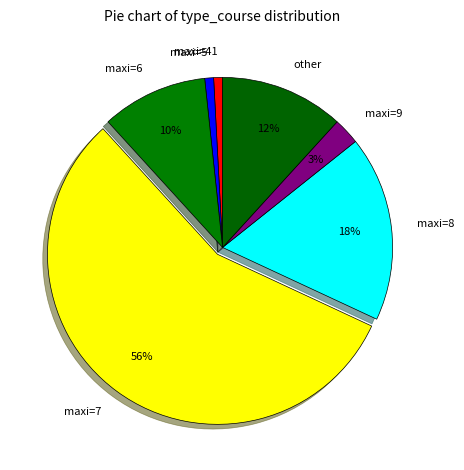

Which slice is the largest?

maxi=7